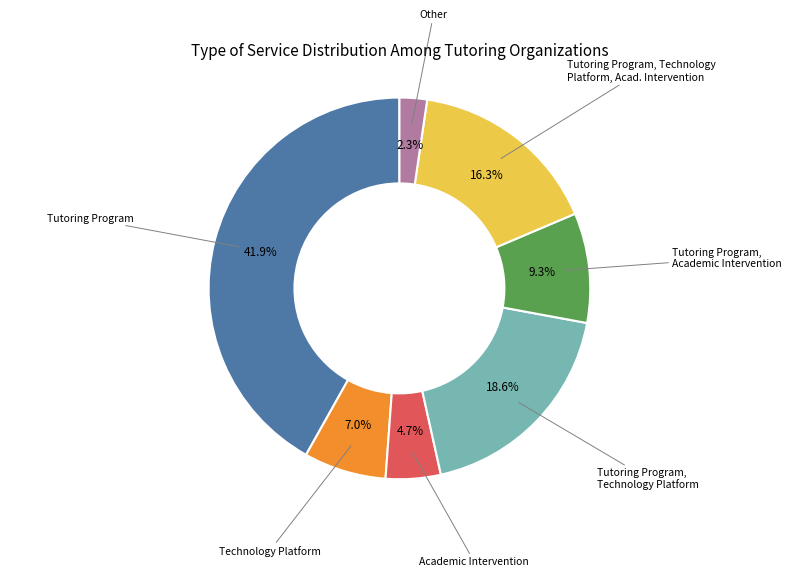

To the nearest percent, what is the average slice percentage?

14%